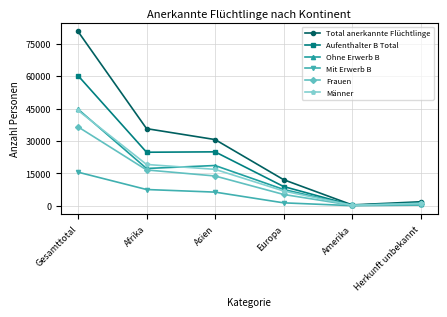

Which series has the largest total across all categories?

Total anerkannte Flüchtlinge